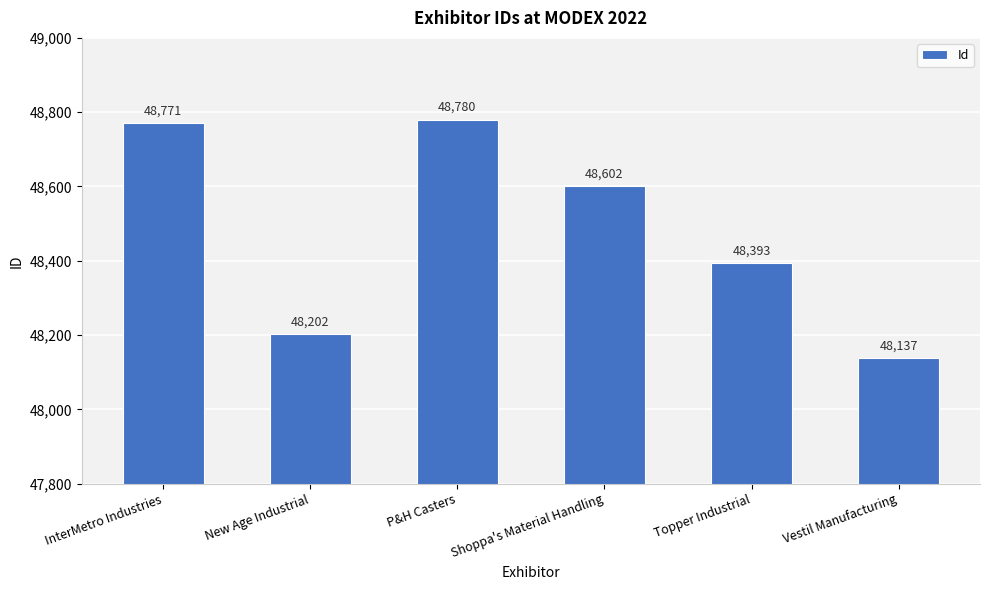

Does the chart contain any negative values?

No